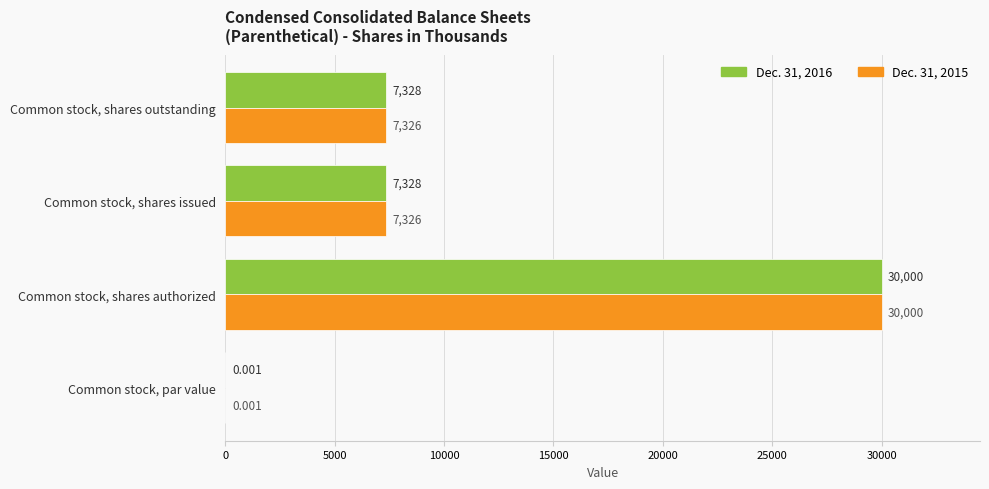

At which category is the sum across all series the highest?

Common stock, shares authorized